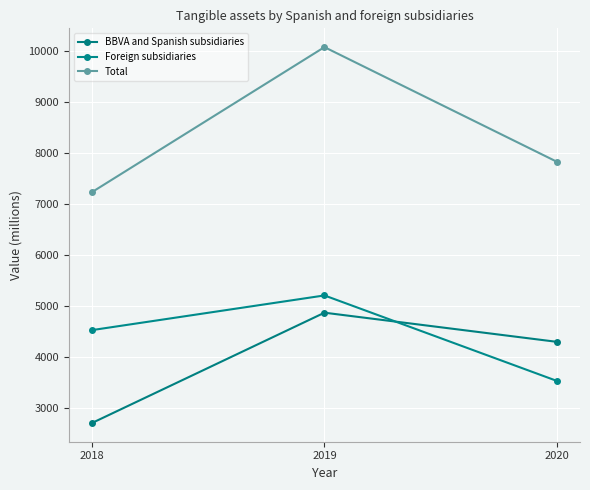

Is this an area chart (filled region under the line)?

No